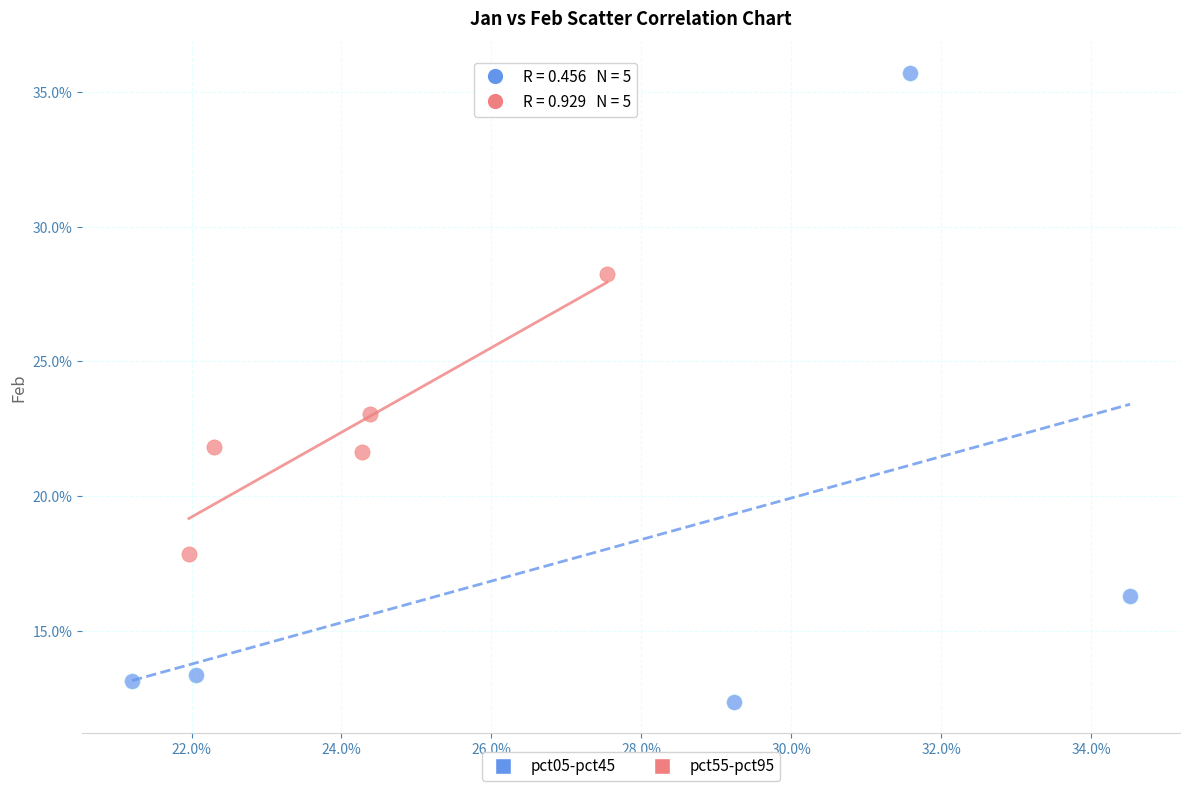

What are all the series names shown in the legend?

pct05-pct45, pct55-pct95